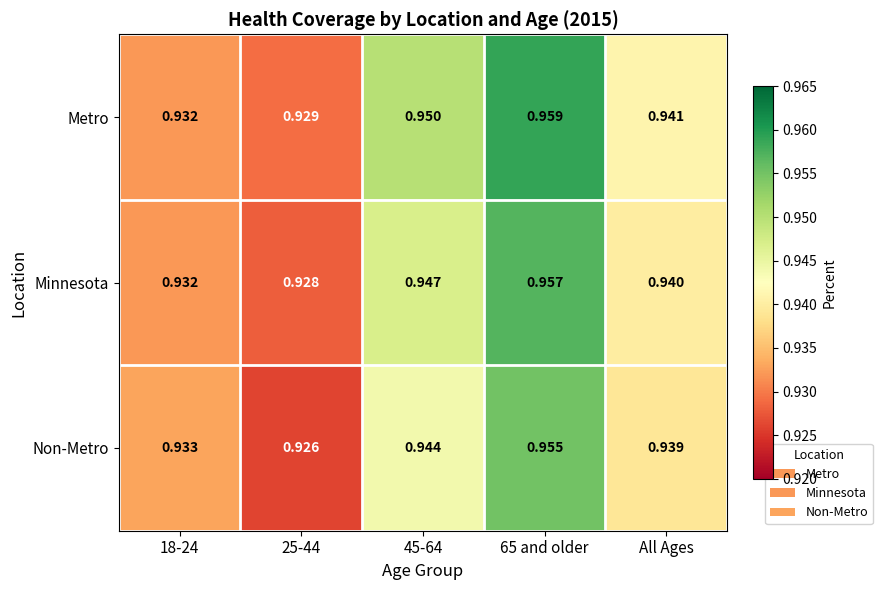

Which series has the largest range (max minus min)?

Metro